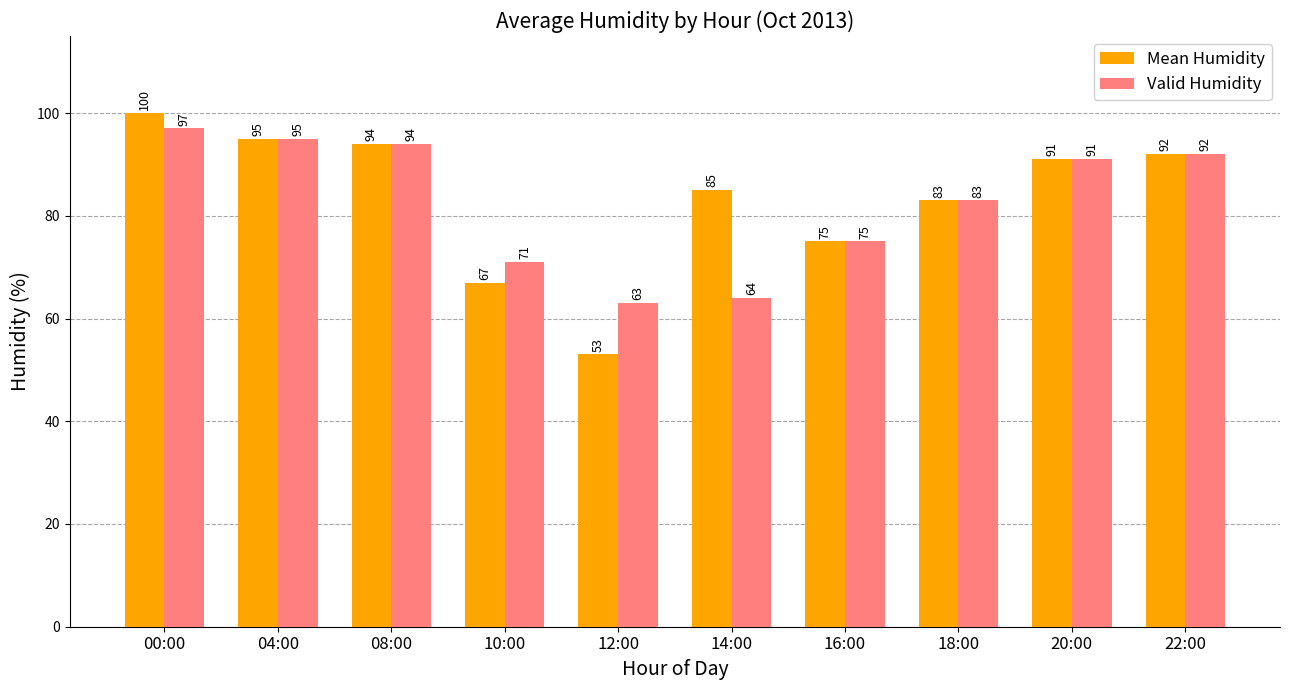

Is it true that Valid Humidity equals 71 at 10:00?

True